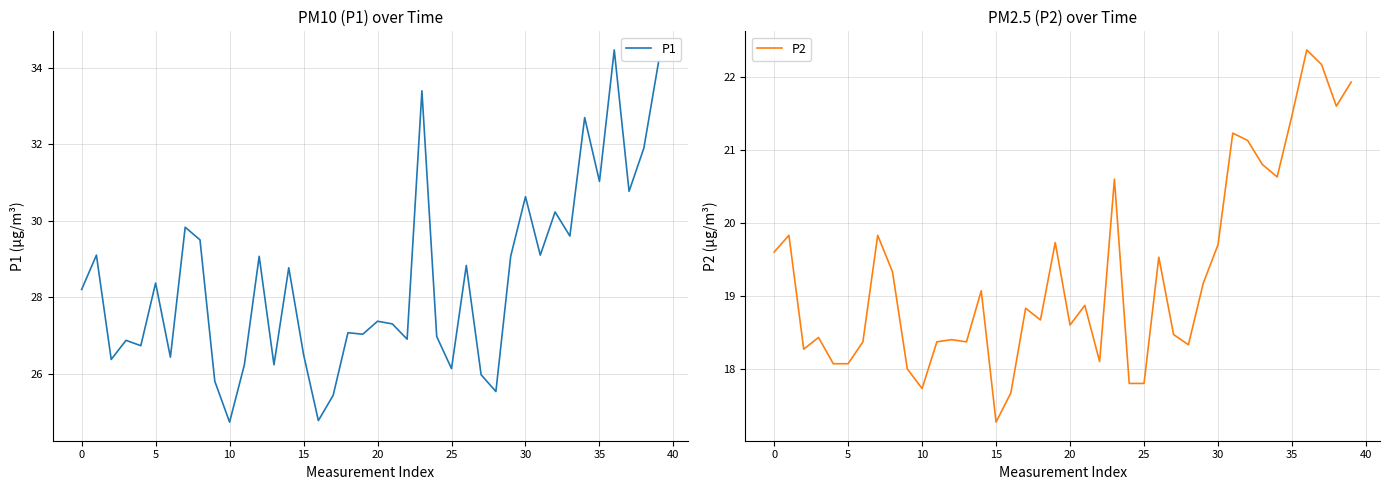

True or false: P1 has a value of 26.2 at 11.

True